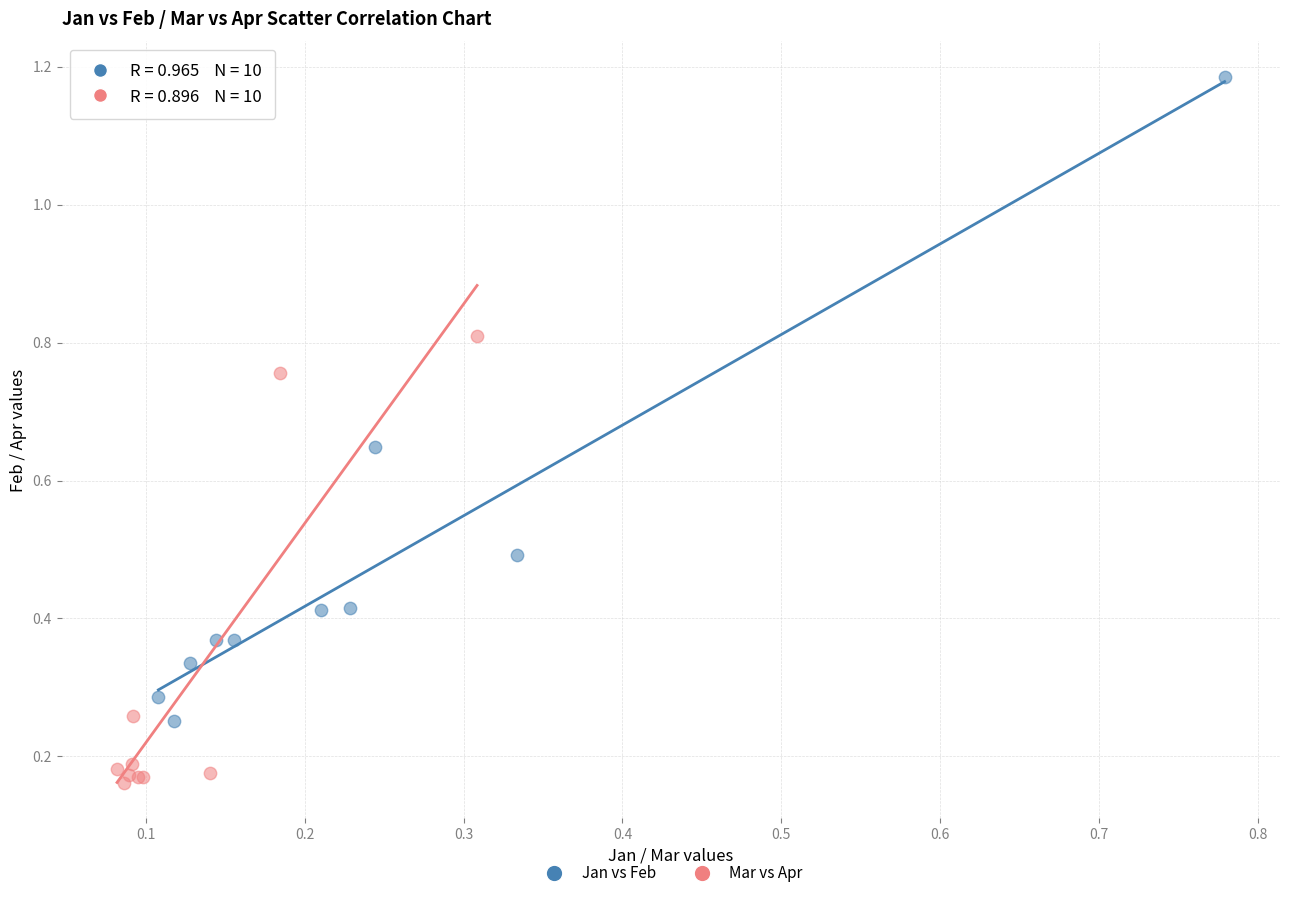

Which series contains the lowest Y value?

Mar vs Apr